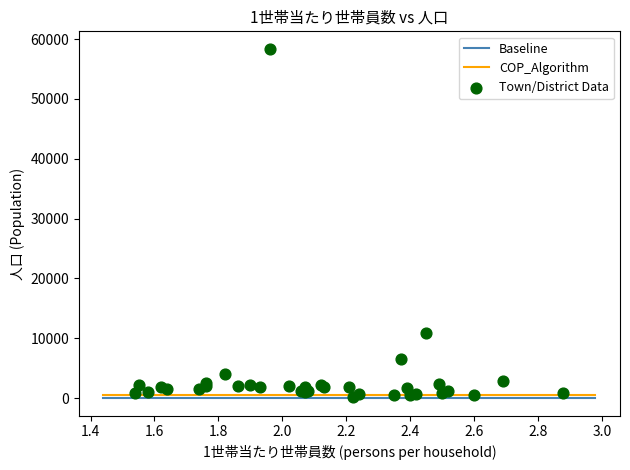

What Y value in the scatter plot is closest to 29242?

10928